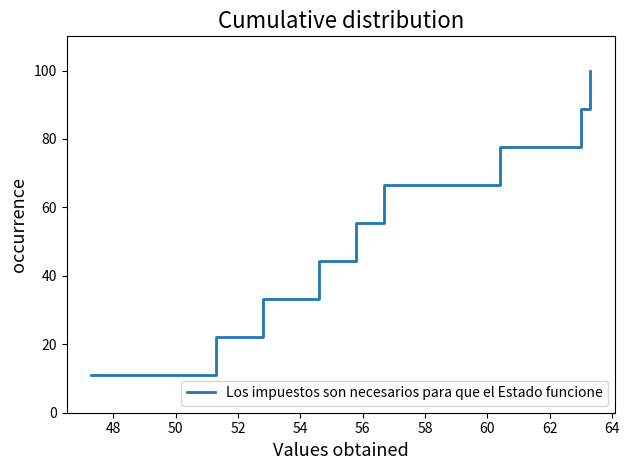

Reading left to right, extract all data points from this chart.

11.1	22.2	33.3	44.4	55.6	66.7	77.8	88.9	100.0